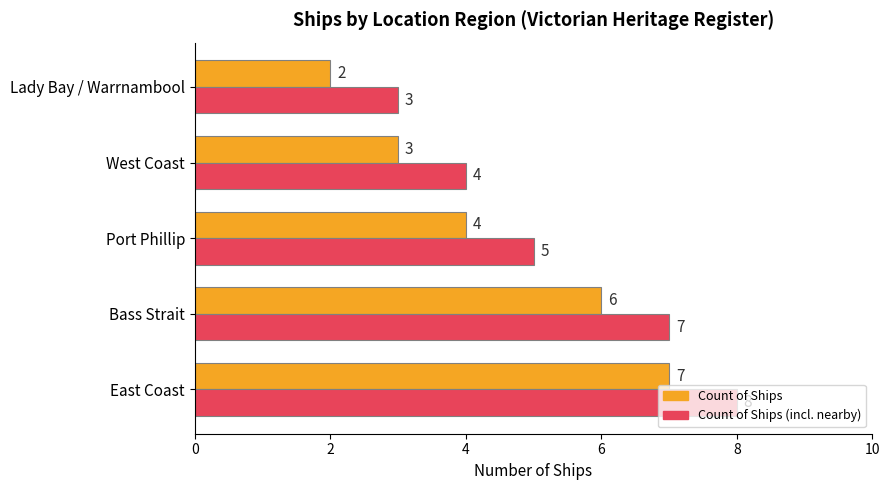

What is the maximum value shown in the chart?

8